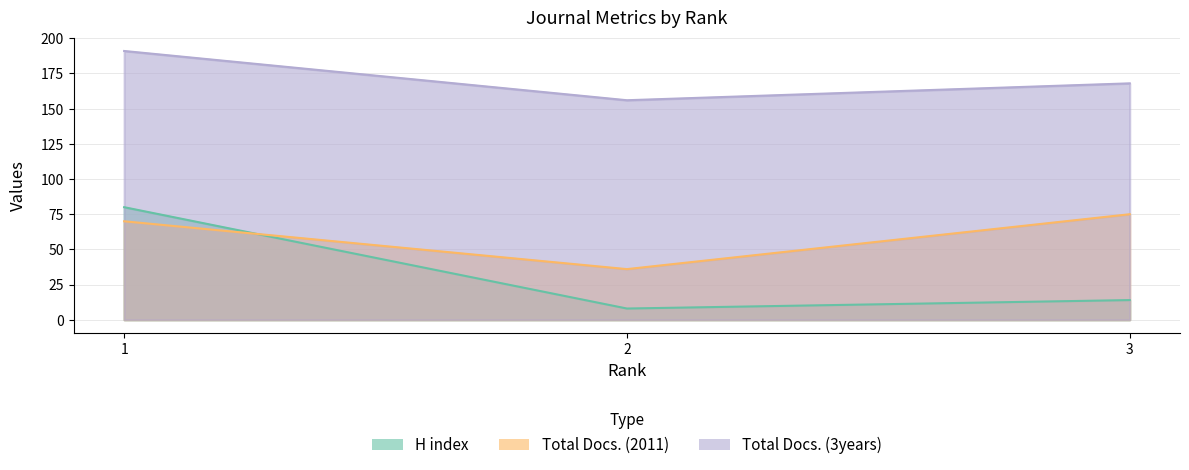

Count the number of categories in the chart.

3